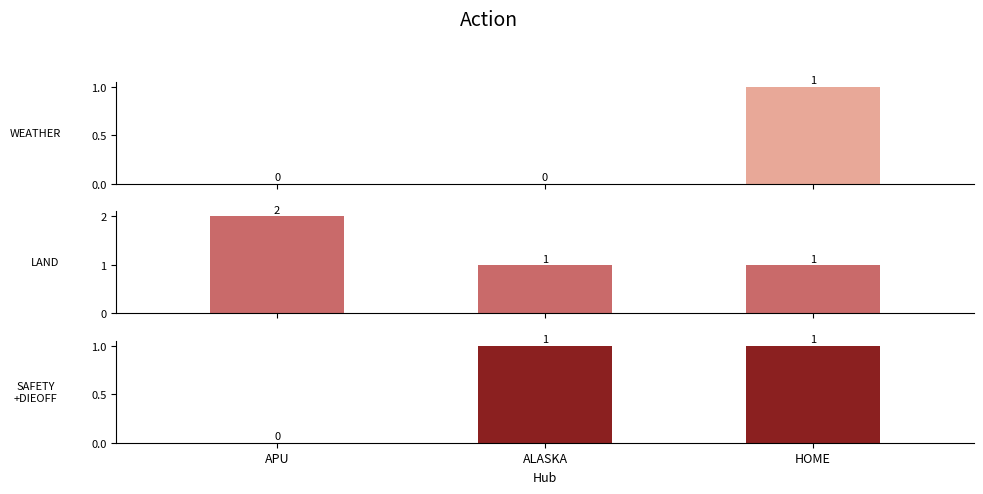

At which label is WEATHER closest to 0?

APU